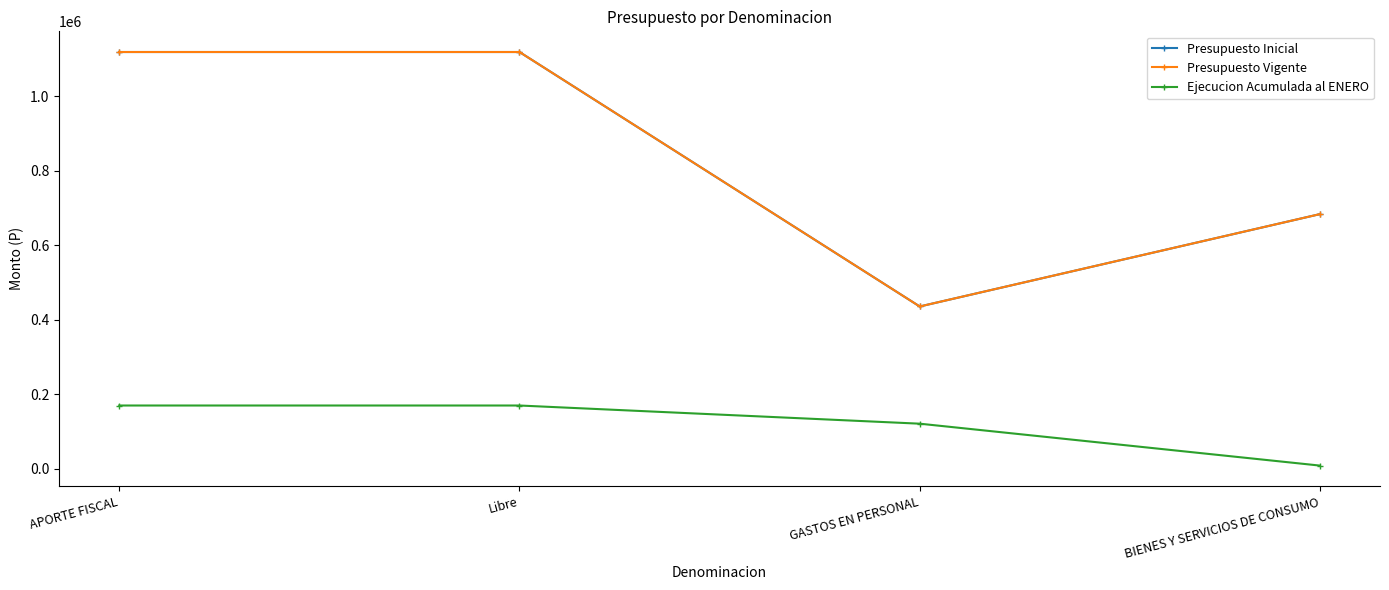

Which label corresponds to the largest value in the chart?

APORTE FISCAL